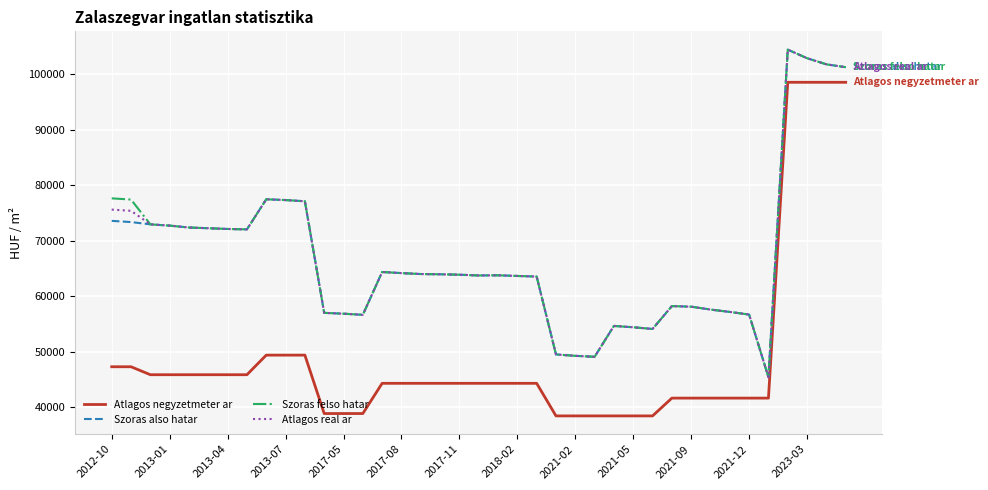

What is the smallest value displayed?

38461